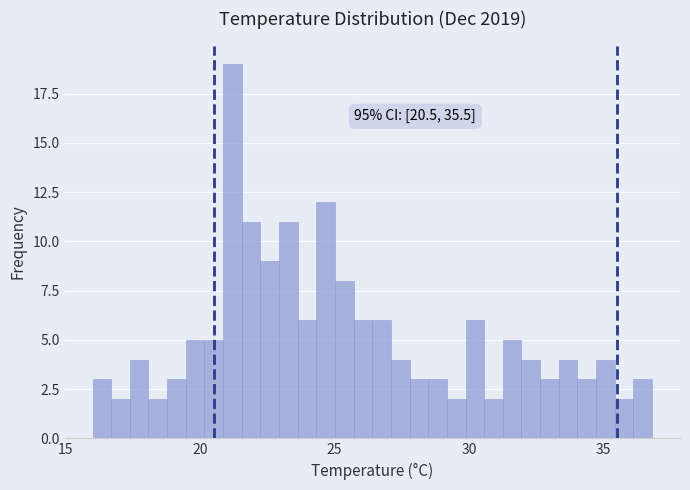

Around what value on the x-axis is the tallest bar? Give the approximate position of its centre, as read against the axis.

21.0